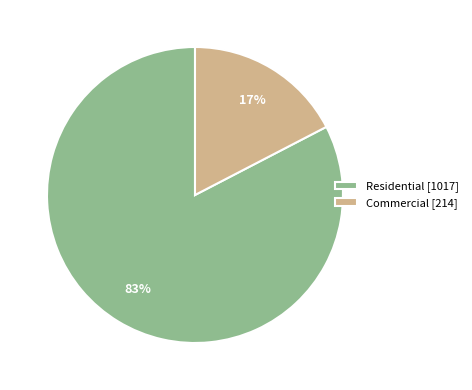

To the nearest percent, what is the average slice percentage?

50%